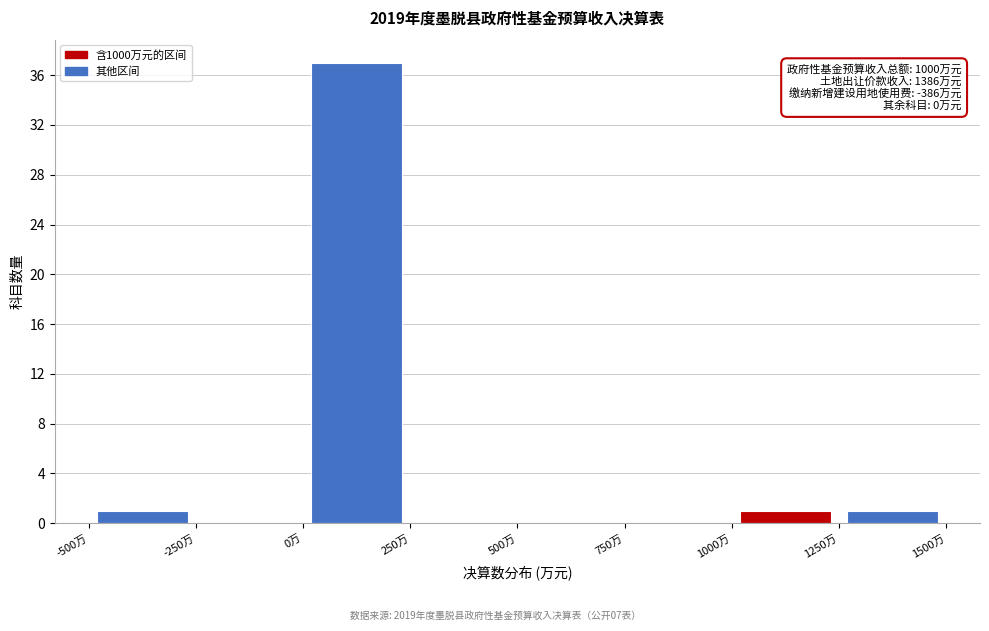

Over which range of the x-axis is the bar tallest?

0 to 250